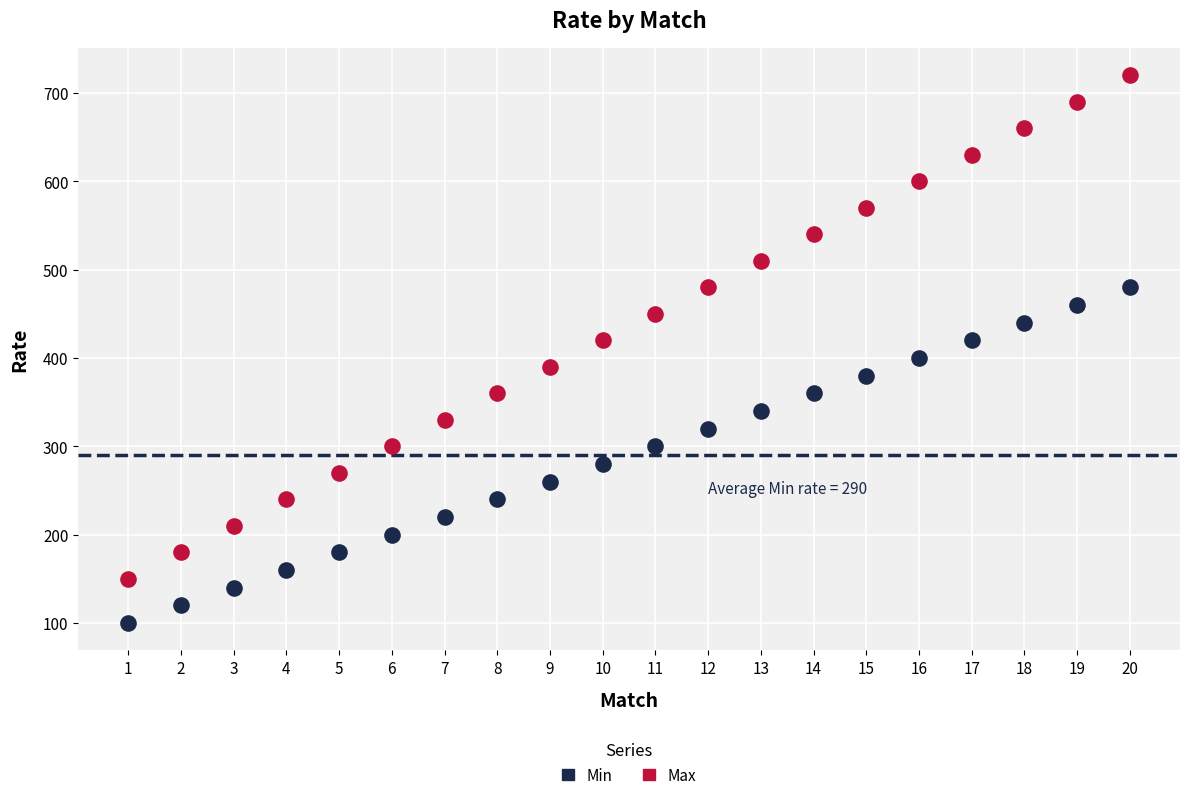

Across all data points, what is the range of Y values (max minus min)?

620